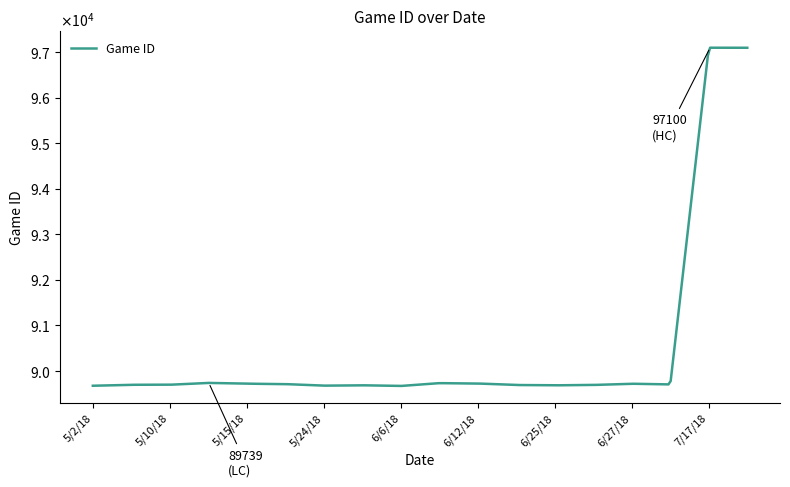

Is this an area chart (filled region under the line)?

No